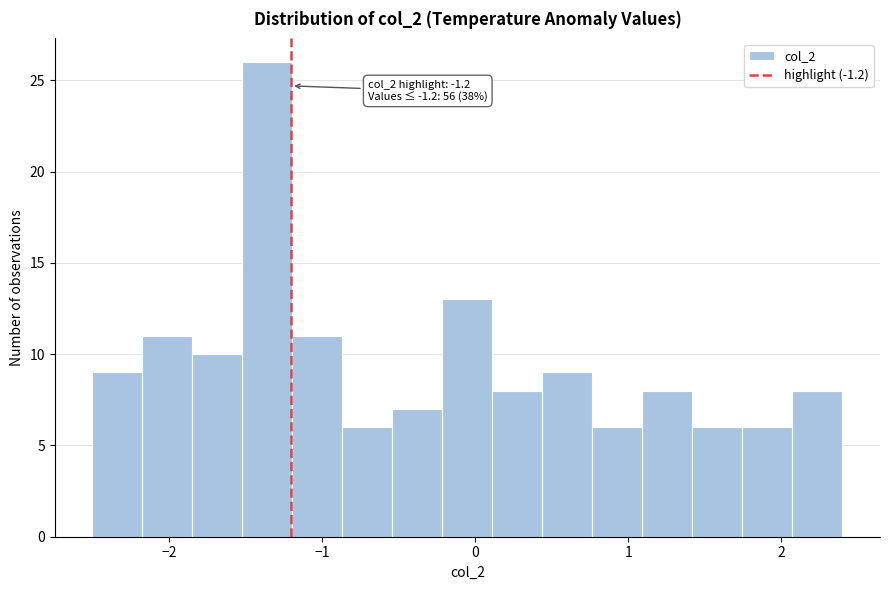

Around what value on the x-axis is the tallest bar? Give the approximate position of its centre, as read against the axis.

-1.4